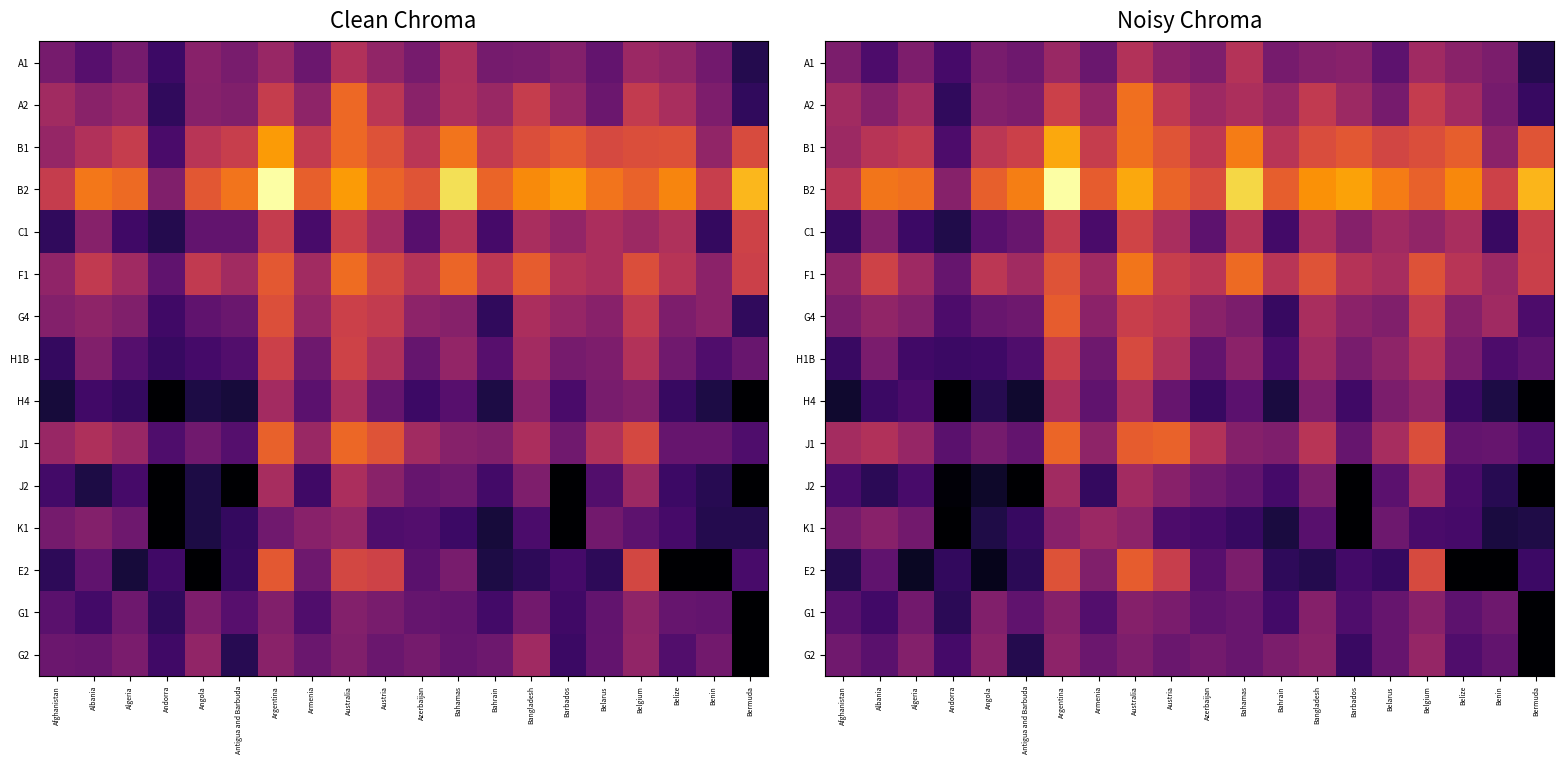

What is the maximum value shown in the chart?

13.4